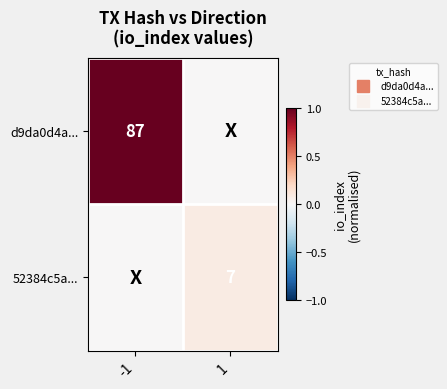

The d9da0d4a... series shows 0.0 at 1. True or false?

True